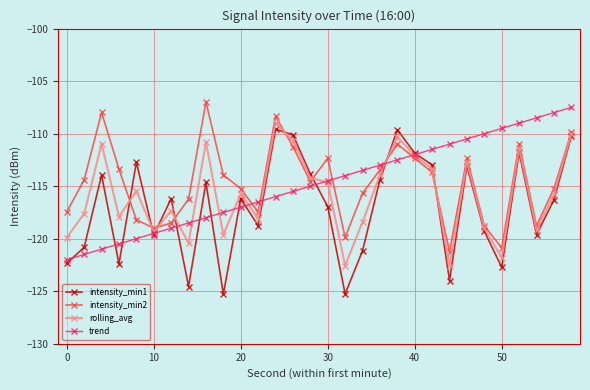

How many interior local valleys does the intensity_min2 series have?

7